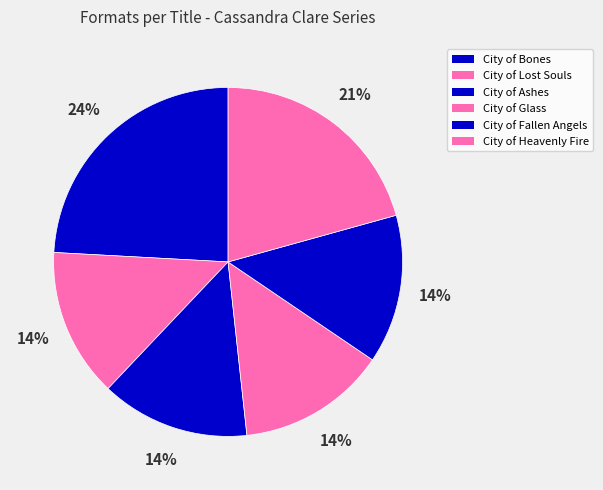

To the nearest percent, what is the combined percentage of City of Heavenly Fire and City of Bones?

45%